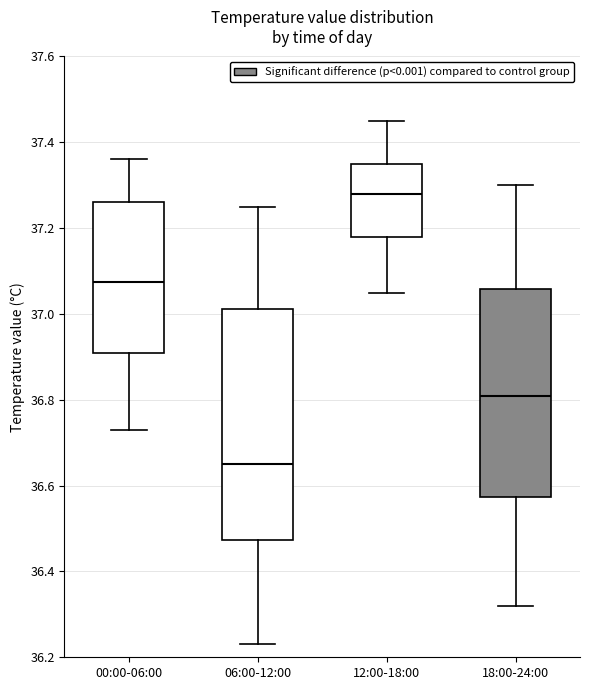

Where does the median line of the box for 12:00-18:00 sit on the y-axis? The values are not printed on the chart, so give them approximately, as read against the axis.

37.28